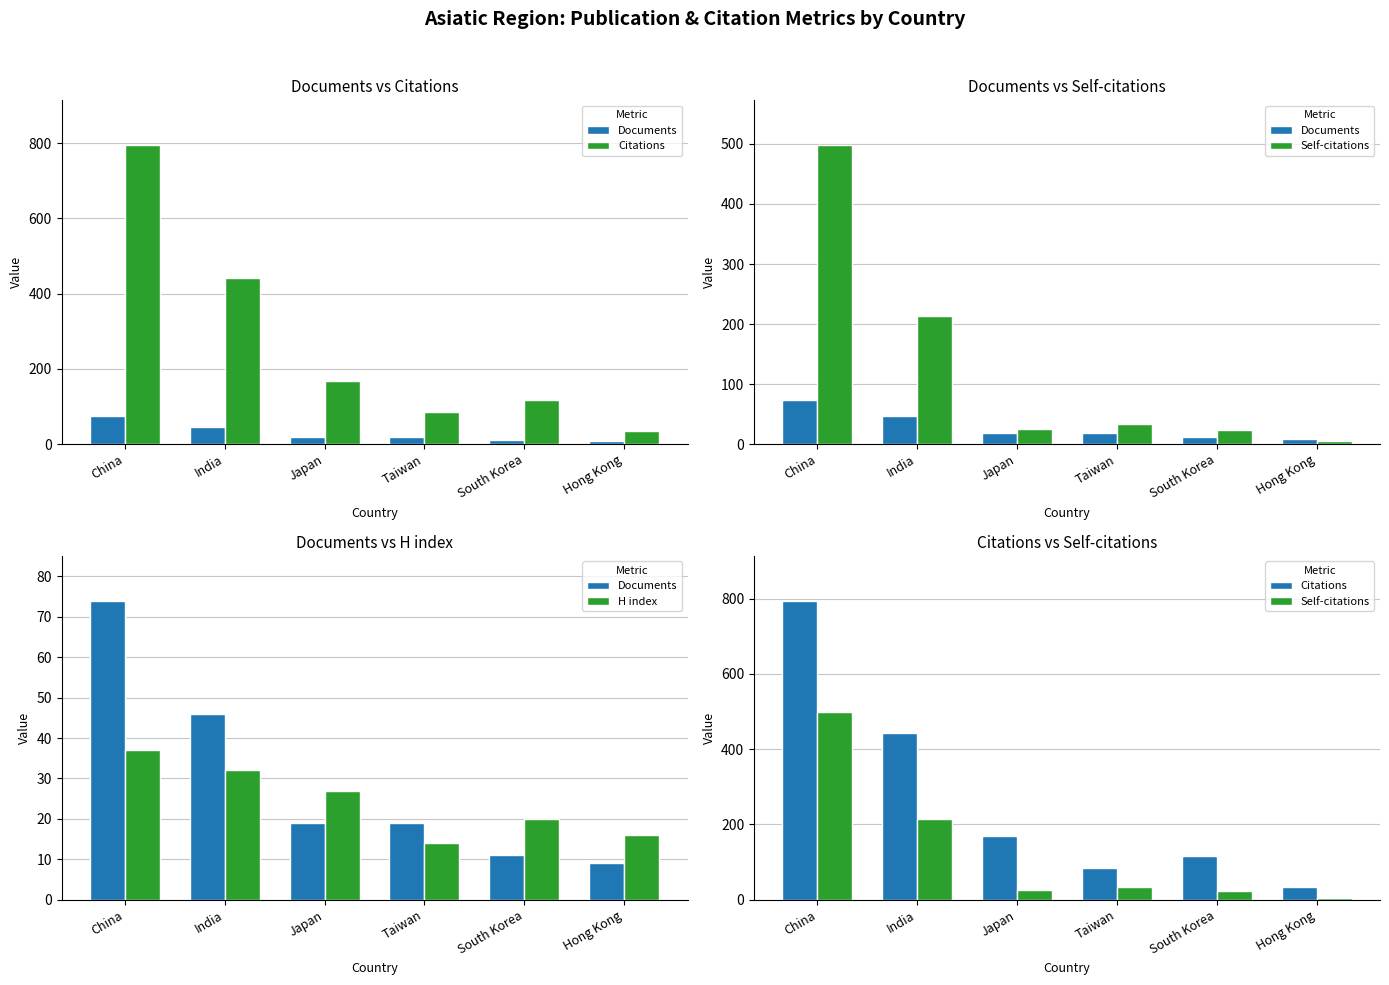

Reading right to left, list all the values displayed in this chart.

Documents: Hong Kong=9	South Korea=11	Taiwan=19	Japan=19	India=46	China=74
Citations: Hong Kong=34	South Korea=116	Taiwan=85	Japan=169	India=442	China=795
Self-citations: Hong Kong=5	South Korea=24	Taiwan=33	Japan=25	India=214	China=498
H index: Hong Kong=16	South Korea=20	Taiwan=14	Japan=27	India=32	China=37